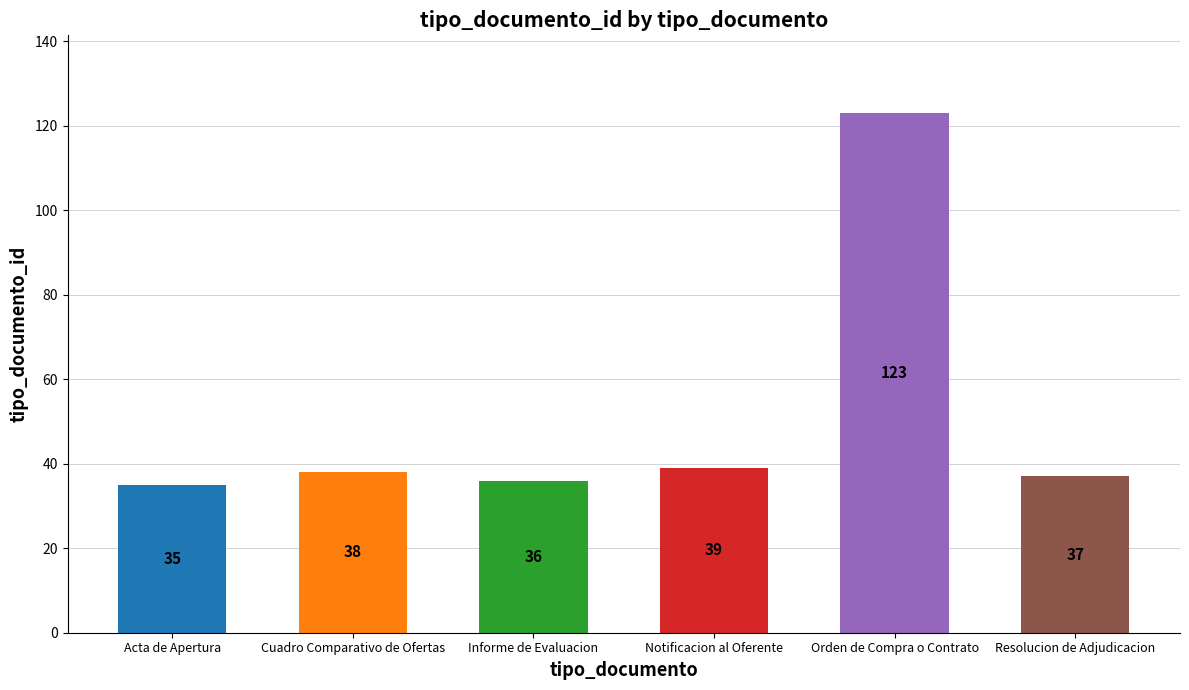

What position from the left is Informe de Evaluacion?

3